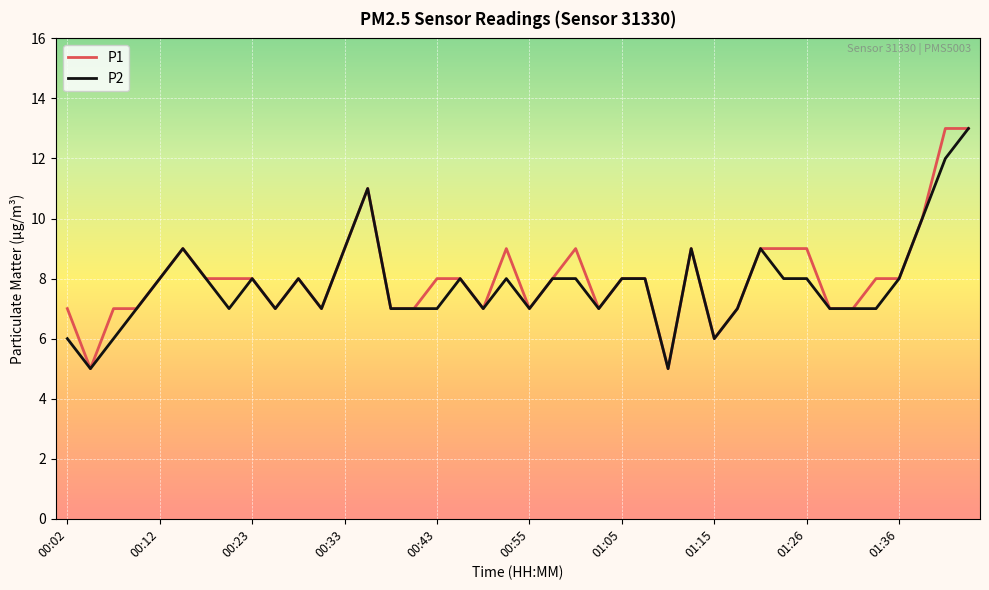

What is the greatest value displayed?

13